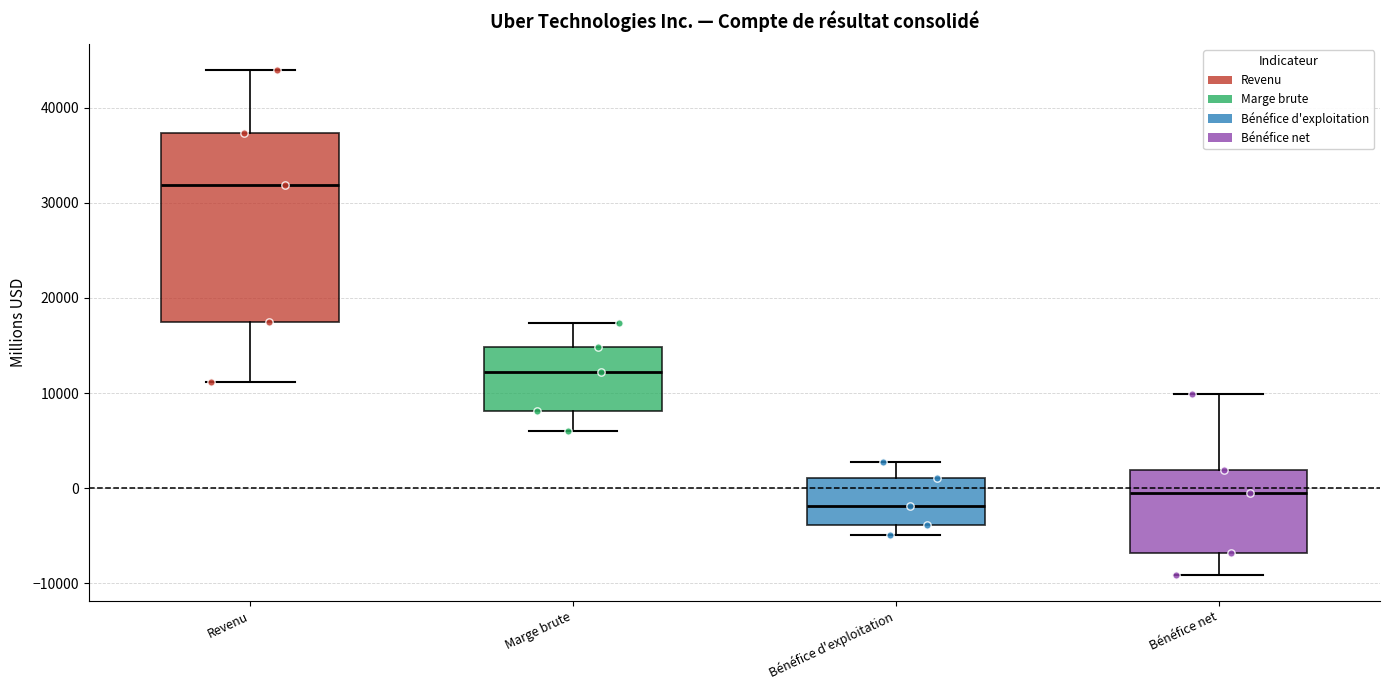

Reading left to right, transcribe this box plot: for each box, give where its median line is, the range the box spans, and where its two whiskers end, as read against the y-axis. The values are not printed on the chart, so give them approximately, as read against the axis.

Revenu: median 32000, box 17000 to 37000, whiskers 11000 to 44000
Marge brute: median 12000, box 8000 to 15000, whiskers 6000 to 17000
Bénéfice d'exploitation: median -2000, box -4000 to 1000, whiskers -5000 to 3000
Bénéfice net: median 0, box -7000 to 2000, whiskers -9000 to 10000